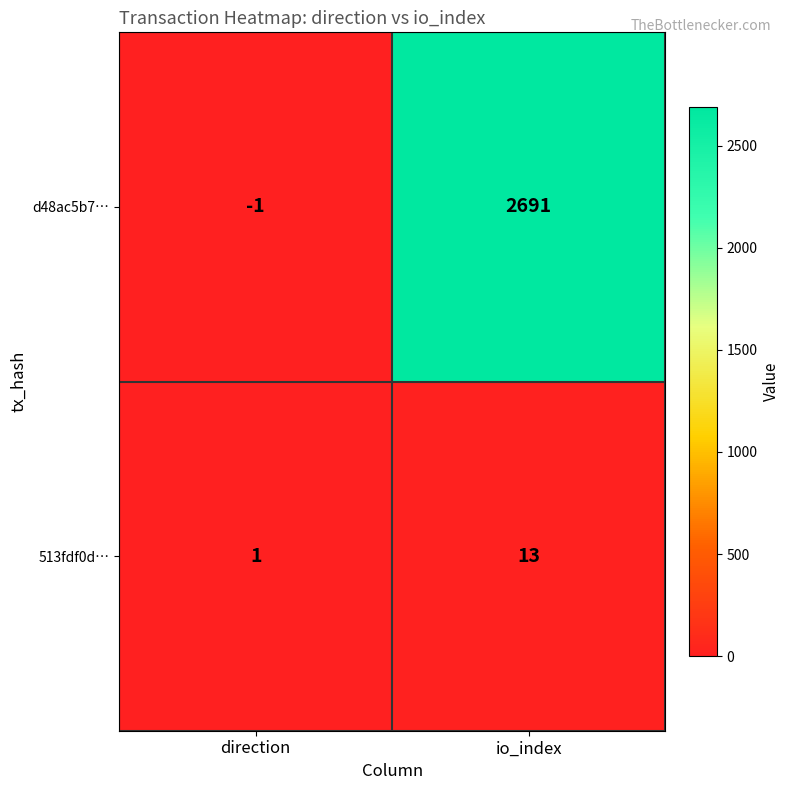

At which label is 513fdf0d… closest to 7?

direction